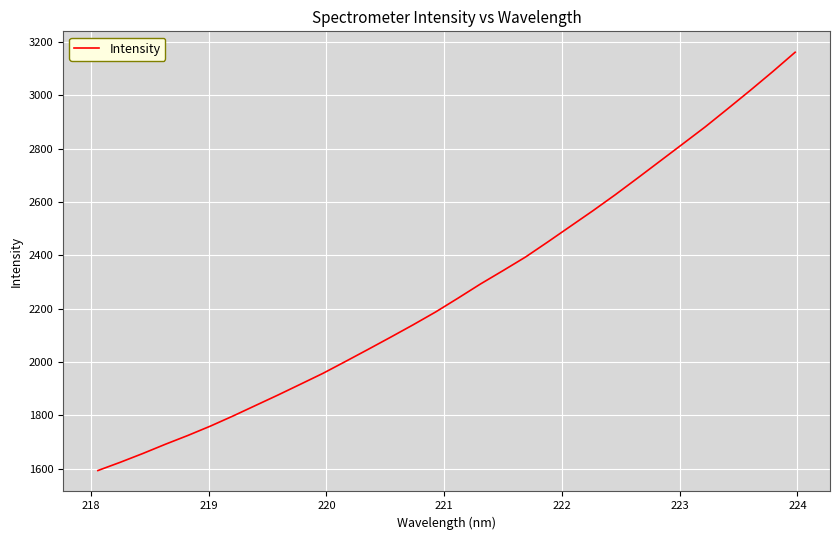

How many series are shown in this chart?

1